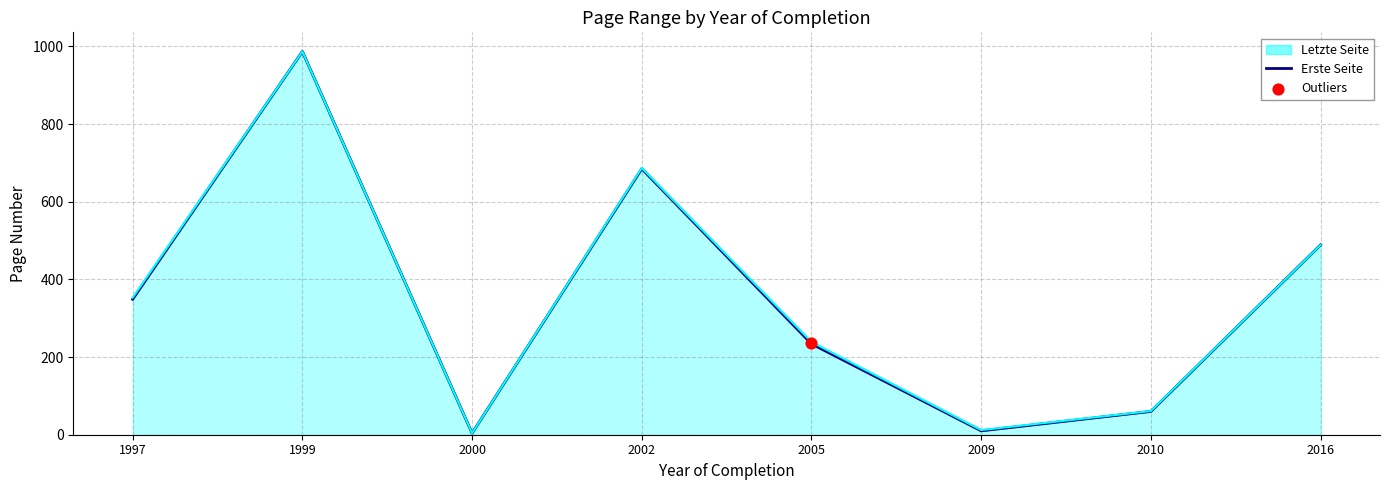

What is the change in value from 2010 to 2016?

+429